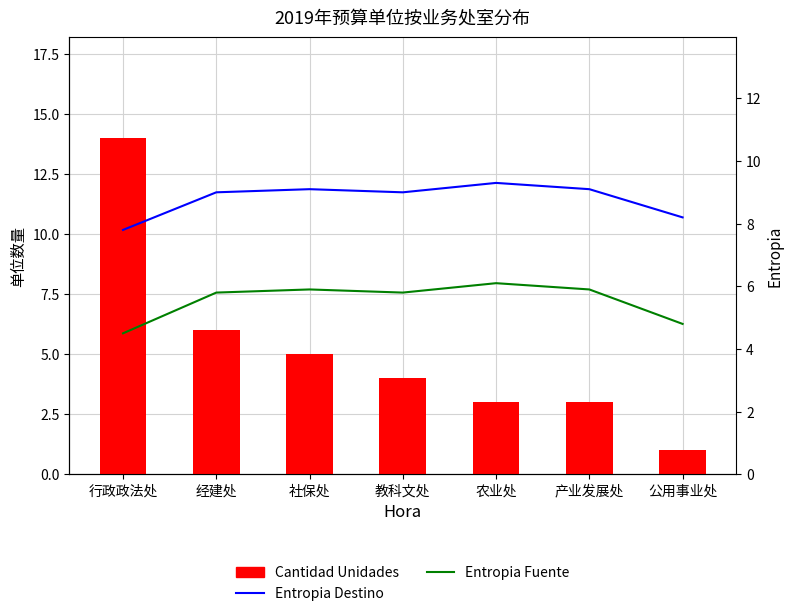

At how many categories does at least one series exceed 12?

1